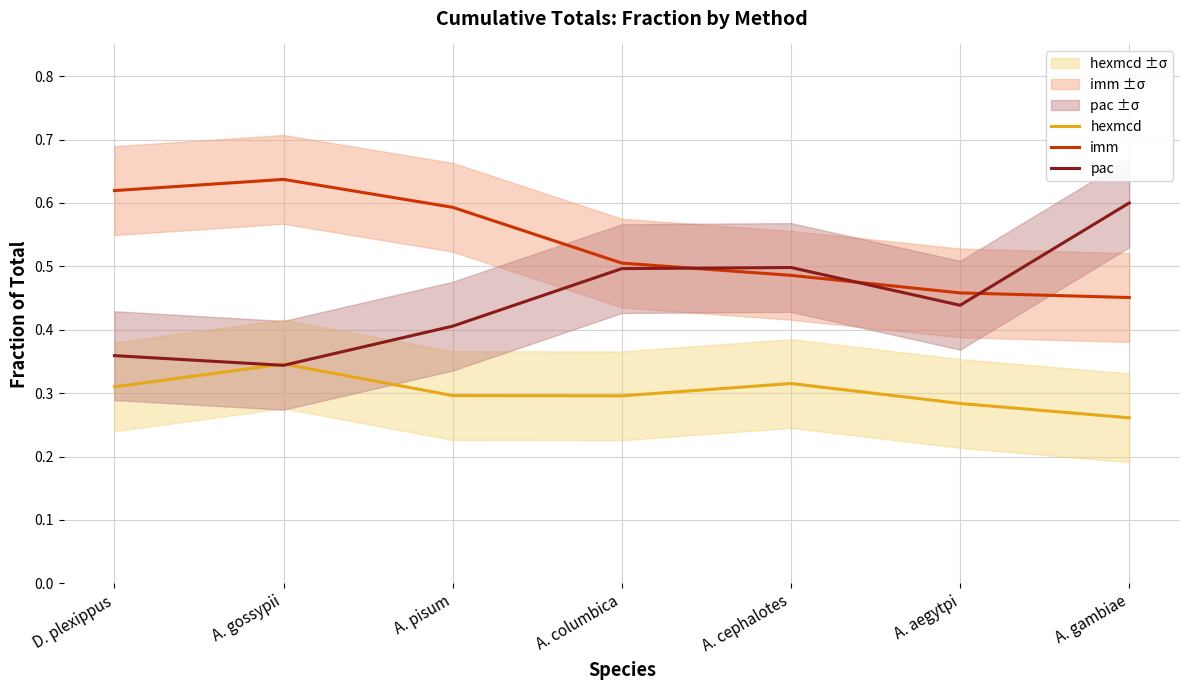

Between which two adjacent categories do pac and hexmcd first intersect?

D. plexippus and A. gossypii